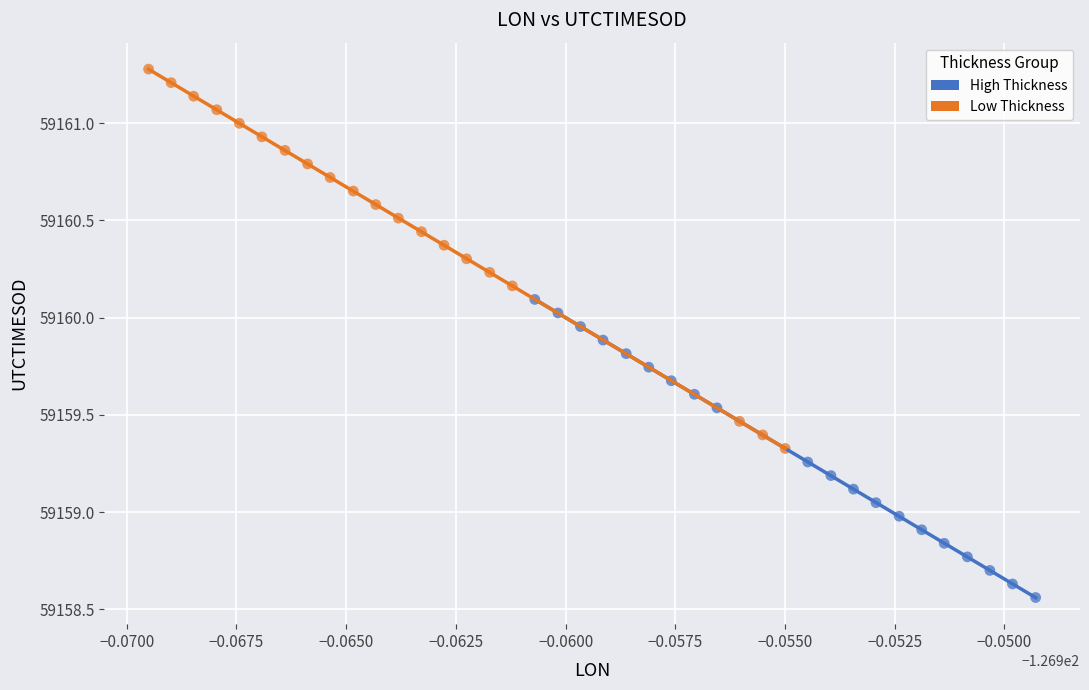

Which series contains the highest Y value?

Low Thickness